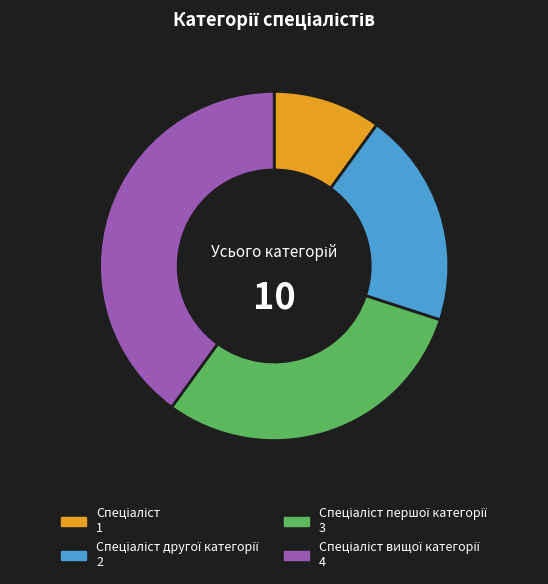

Is there a majority slice in this chart?

No